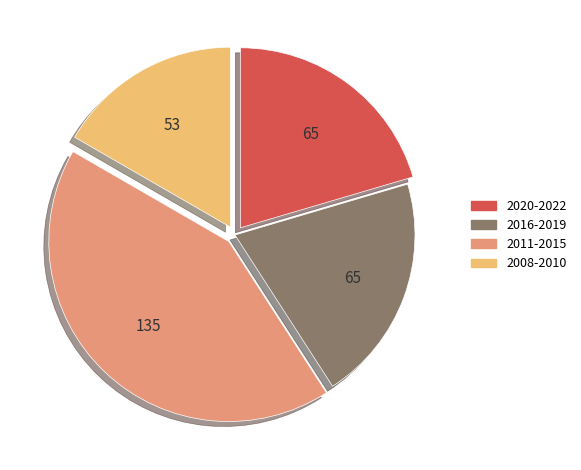

Which slice is the largest?

2011-2015